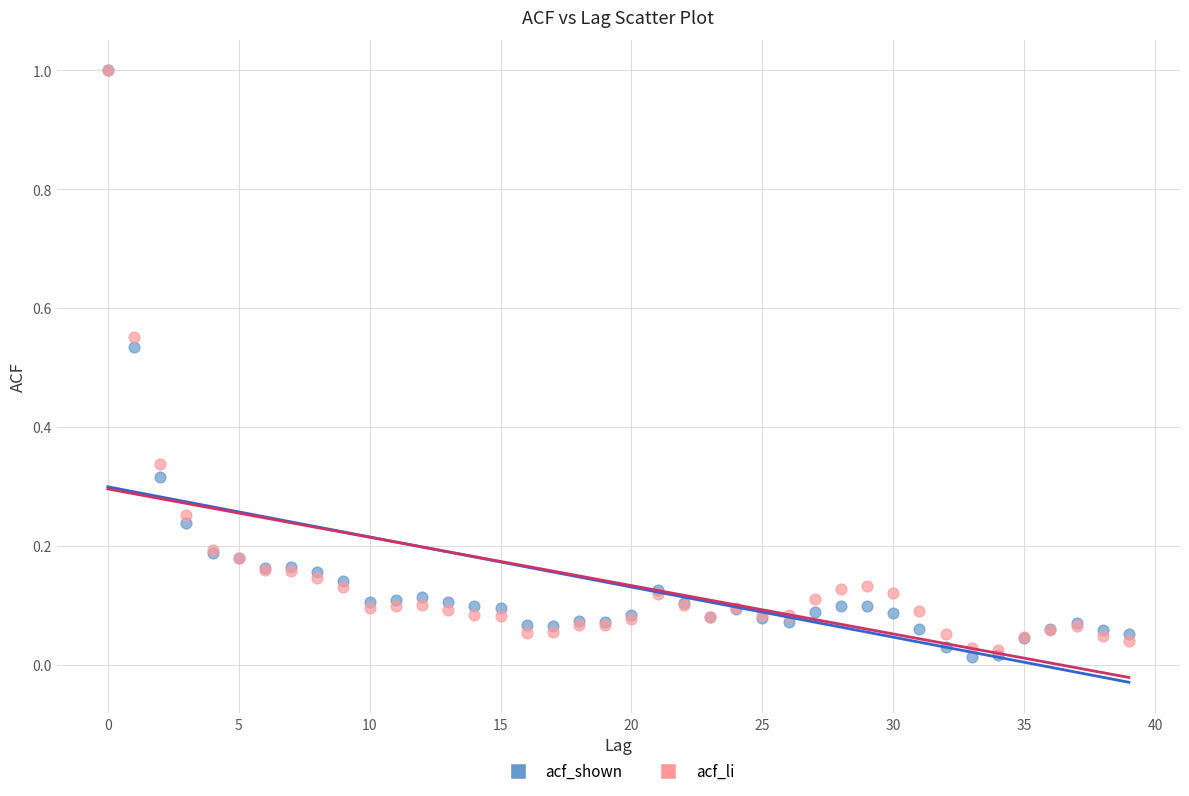

Which series contains the lowest Y value?

acf_shown